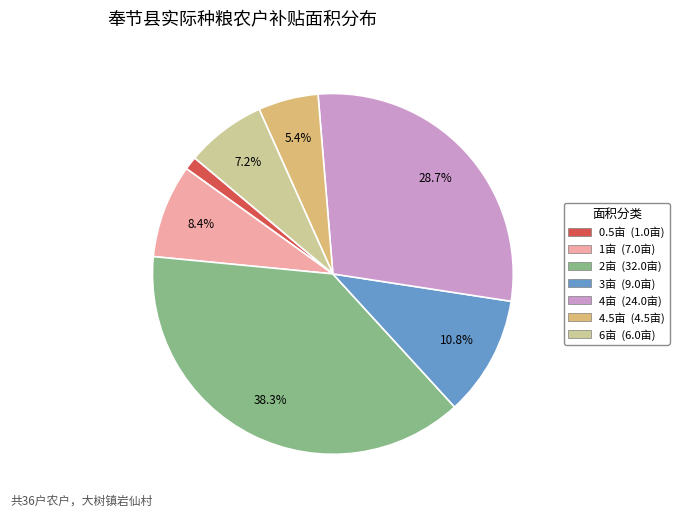

Is there any slice that represents more than half of the pie?

No